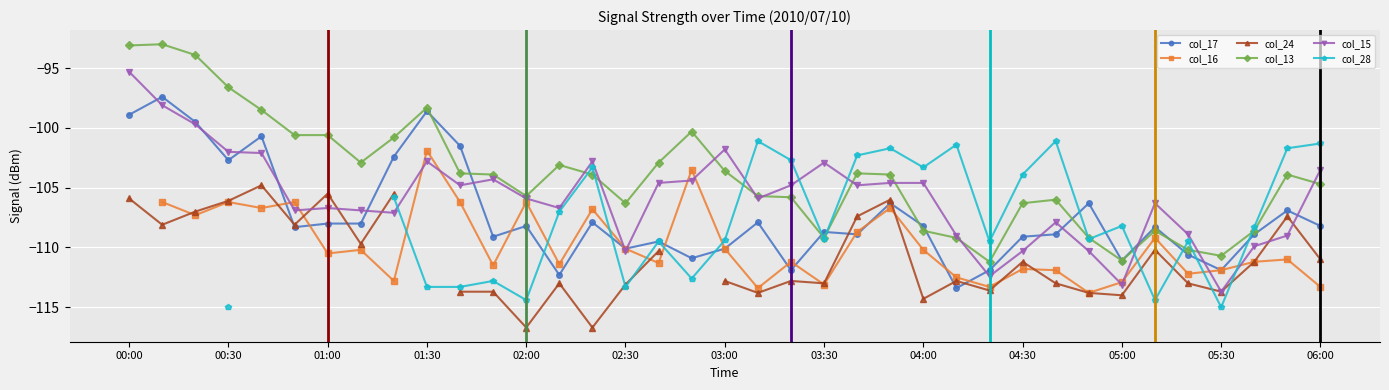

What is the maximum value for col_17?

-97.4